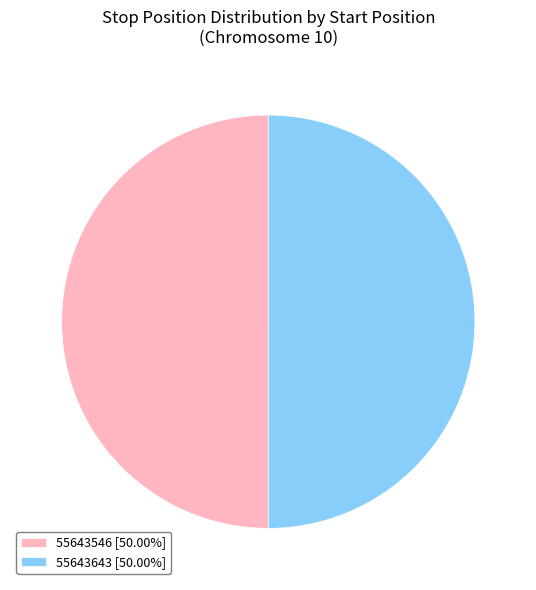

The 55643546 slice represents 38% of the pie. True or false?

False